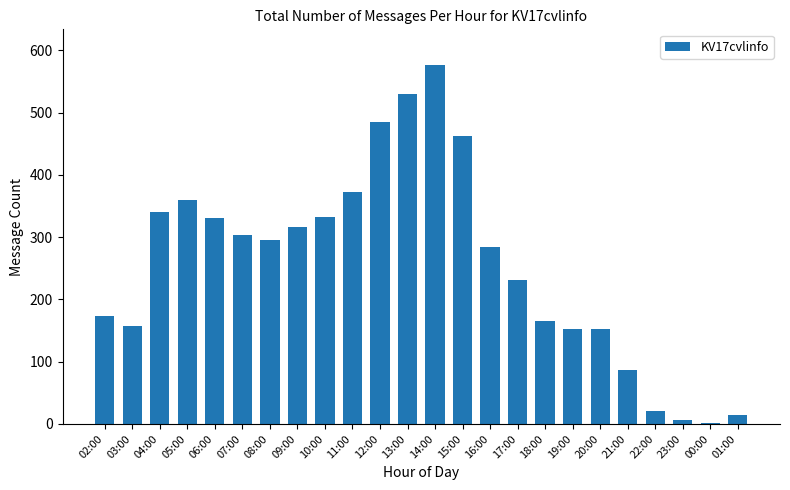

Is it true that the value at 21:00 is 129?

False